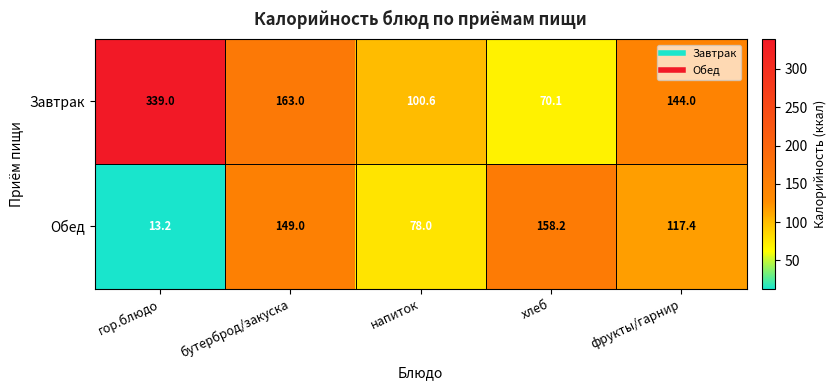

At which category is the sum across all series the highest?

гор.блюдо